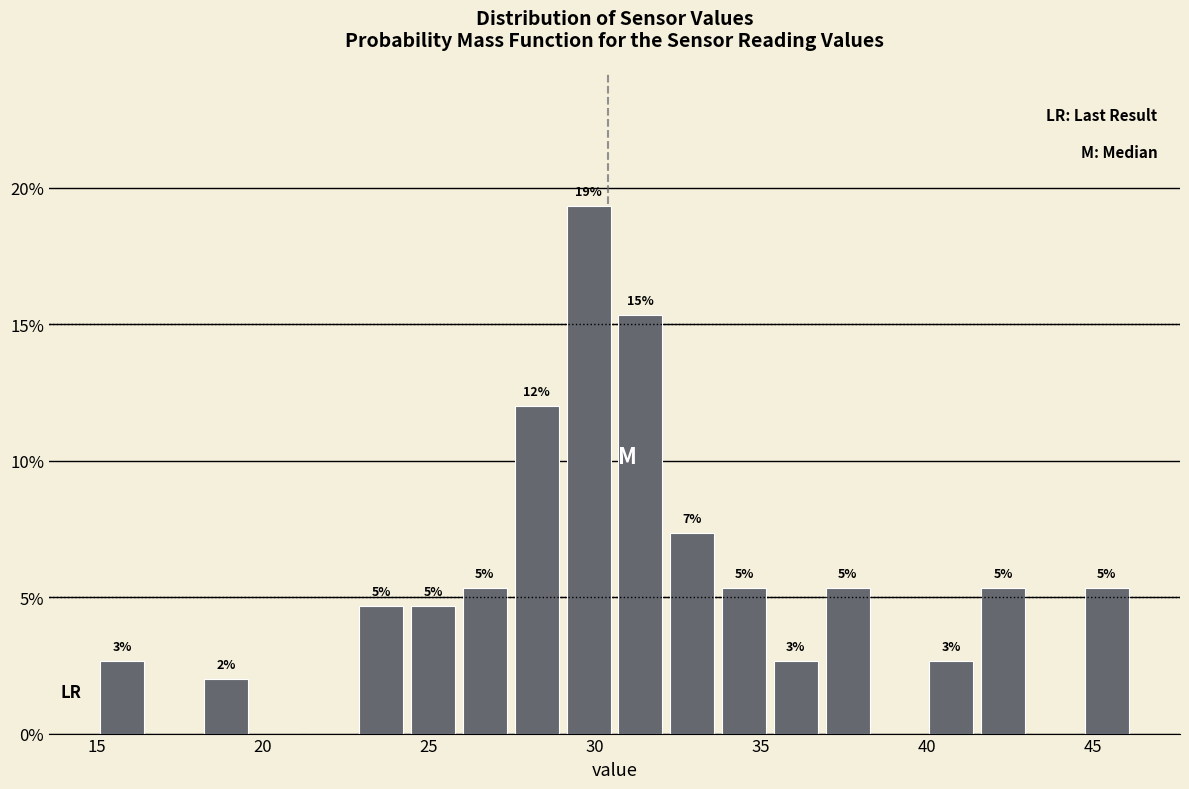

Read against the x-axis, roughly where is the centre of the tallest bar?

30.0